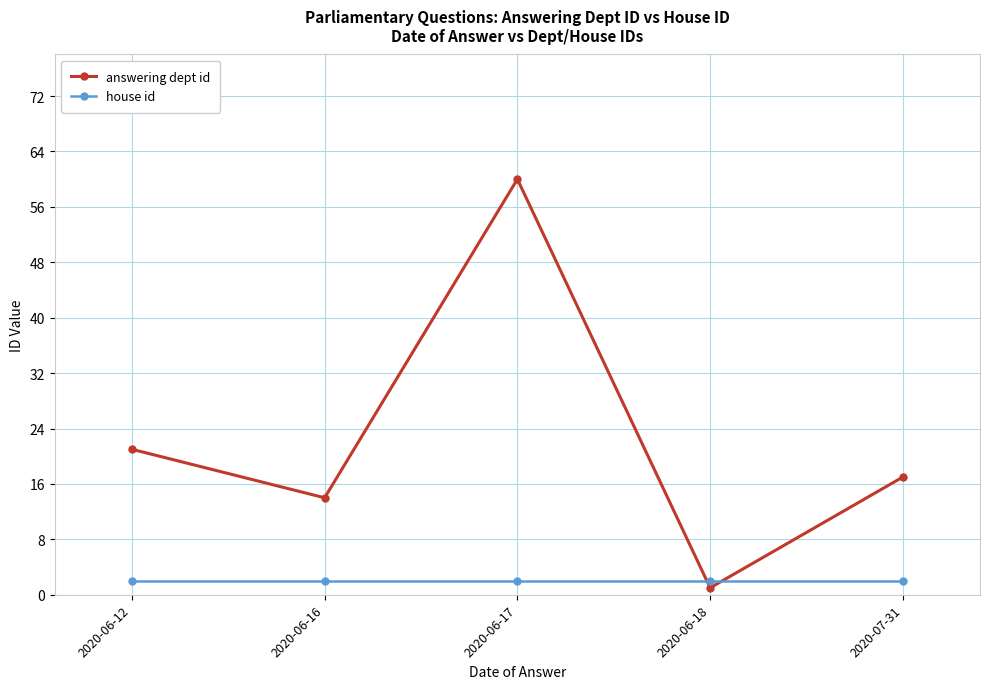

What is the difference between the highest and lowest values at 2020-07-31?

15